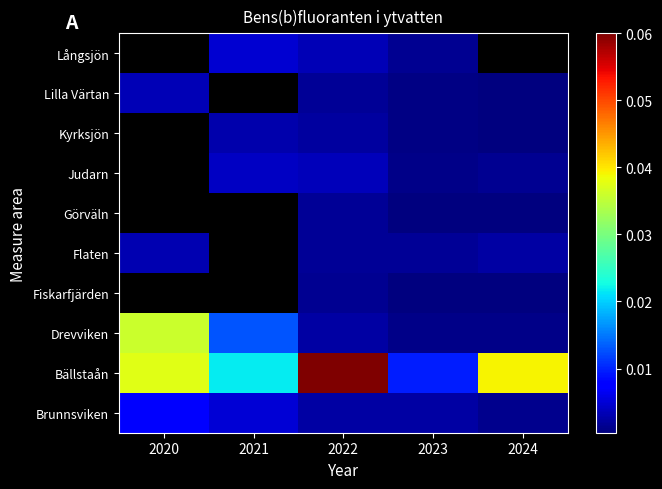

At how many categories does at least one series exceed 0?

5